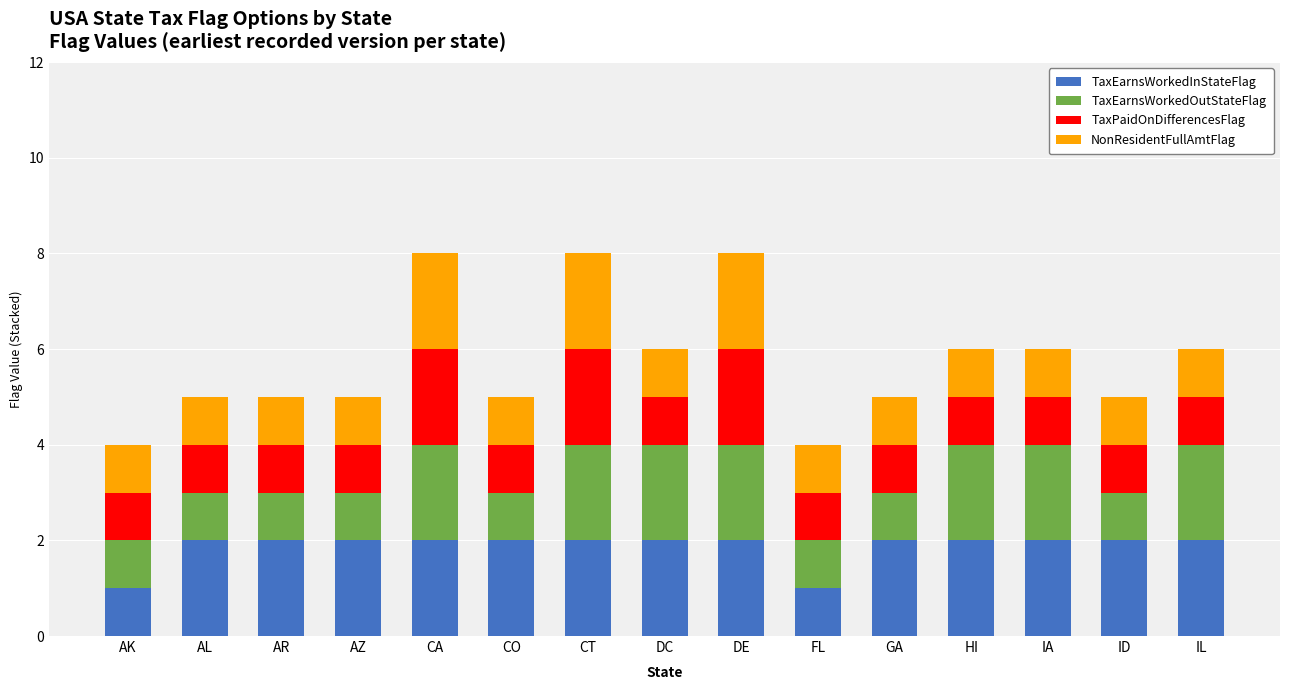

Is it true that TaxEarnsWorkedInStateFlag equals 3 at CO?

False